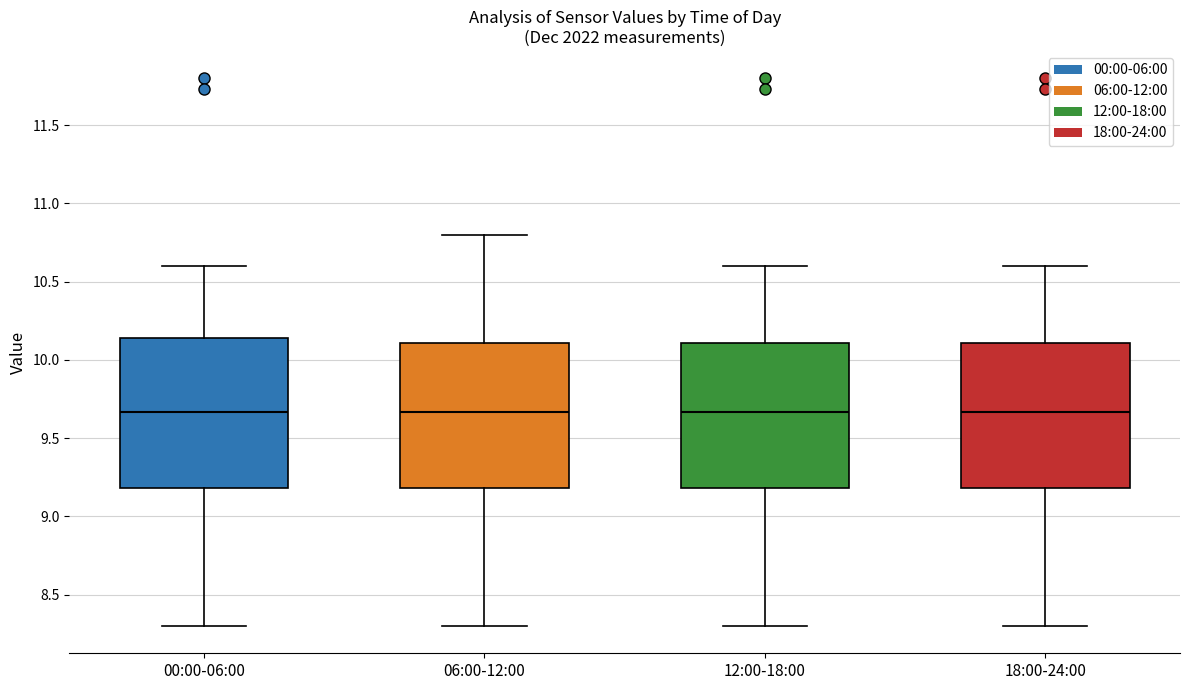

Reading left to right, transcribe this box plot: for each box, give where its median line is, the range the box spans, and where its two whiskers end, as read against the y-axis. The values are not printed on the chart, so give them approximately, as read against the axis.

00:00-06:00: median 9.65, box 9.20 to 10.15, whiskers 8.30 to 10.60
06:00-12:00: median 9.65, box 9.20 to 10.10, whiskers 8.30 to 10.80
12:00-18:00: median 9.65, box 9.20 to 10.10, whiskers 8.30 to 10.60
18:00-24:00: median 9.65, box 9.20 to 10.10, whiskers 8.30 to 10.60